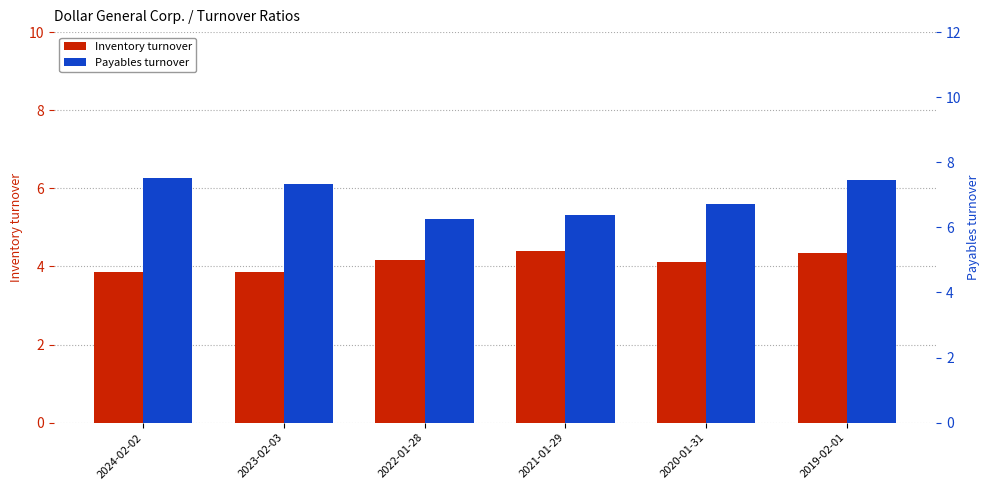

Reading left to right, extract all data points from this chart.

Inventory turnover: 3.9	3.9	4.2	4.4	4.1	4.3
Payables turnover: 7.5	7.3	6.3	6.4	6.7	7.5